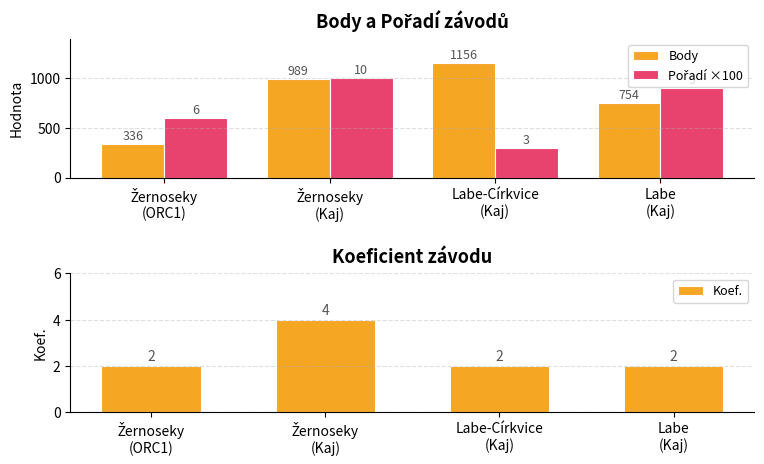

At which category is the sum across all series the highest?

Žernoseky
(Kaj)